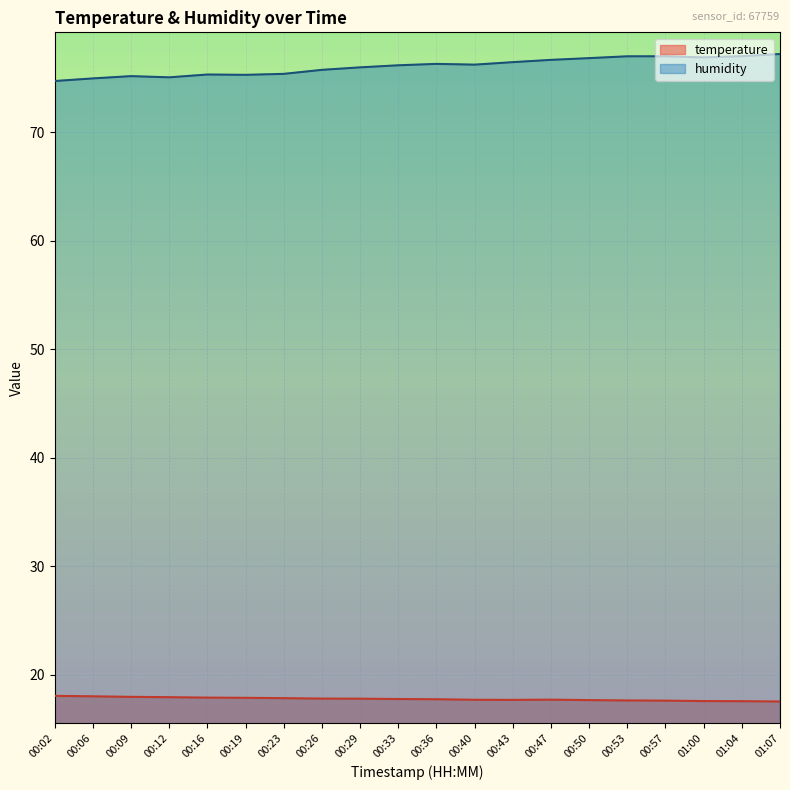

True or false: humidity and temperature cross at least once.

False